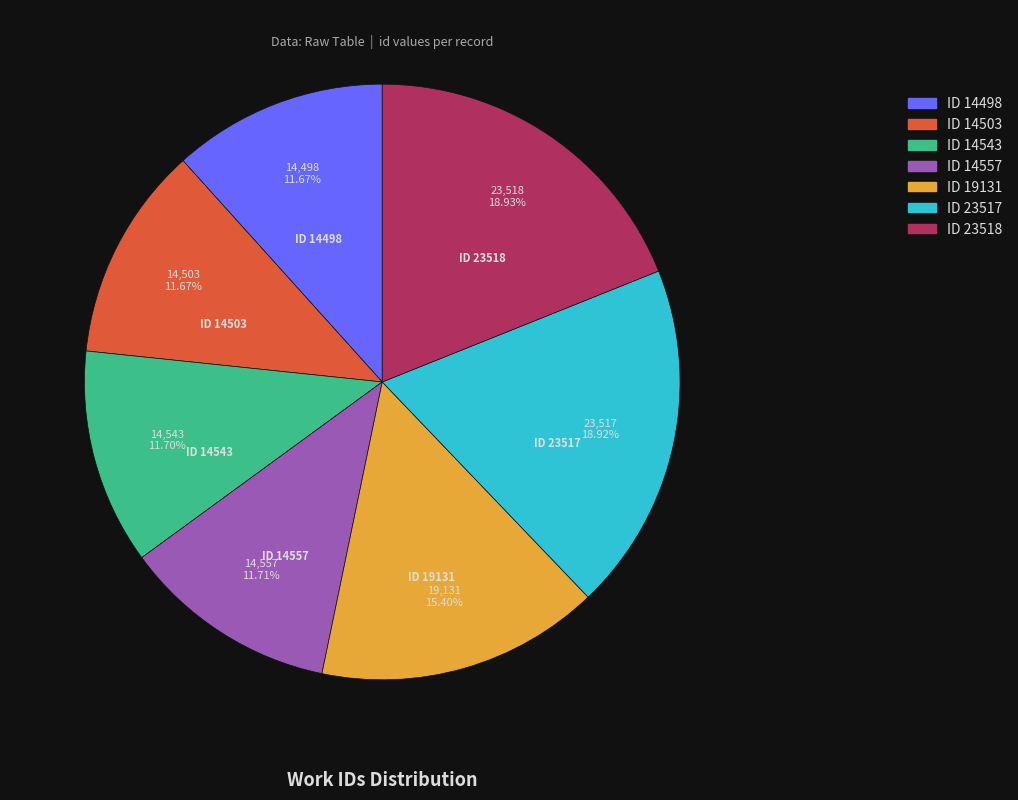

Do ID 14557 and ID 23518 together represent more than half of the pie?

No